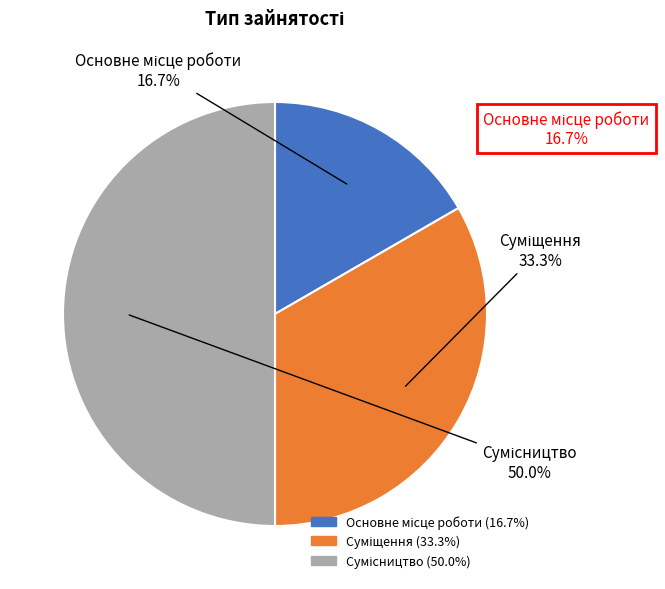

Count the number of slices in the pie.

3